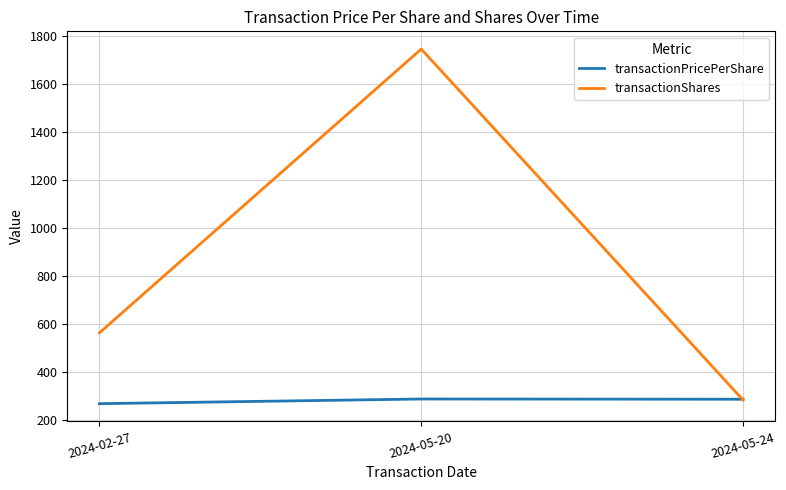

Rank the series by their maximum value, from highest to lowest.

transactionShares, transactionPricePerShare